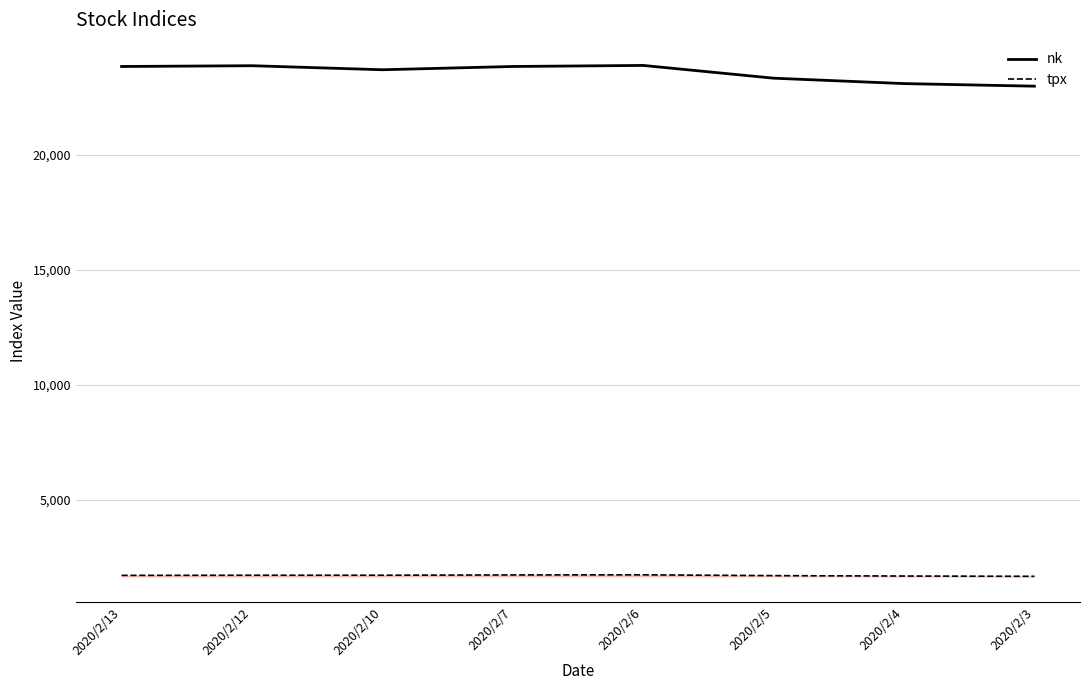

The value of nk at 2020/2/13 is 23827.7. True or false?

True